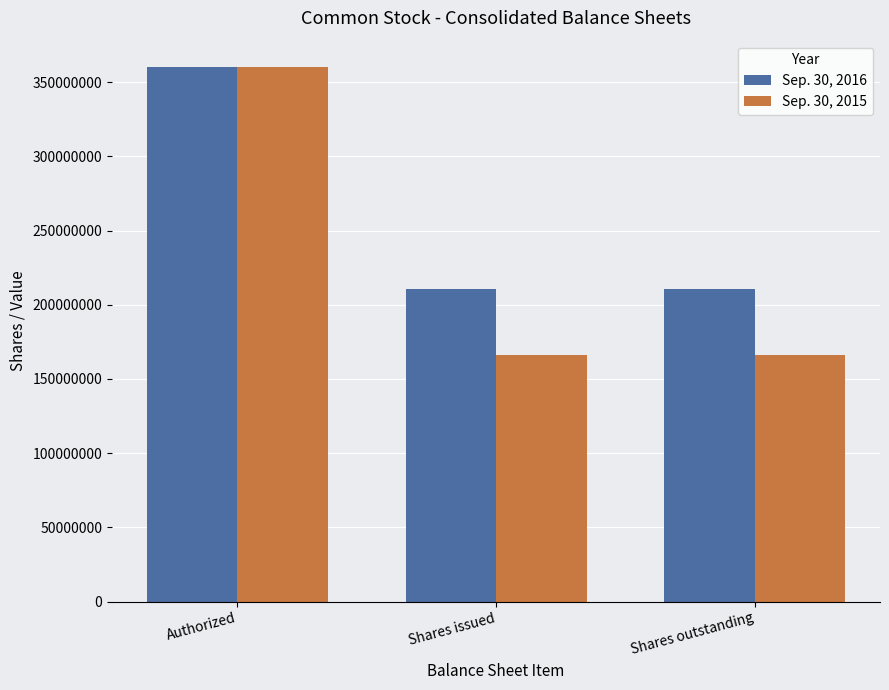

What is the label of the 3rd bar from the left?

Shares outstanding